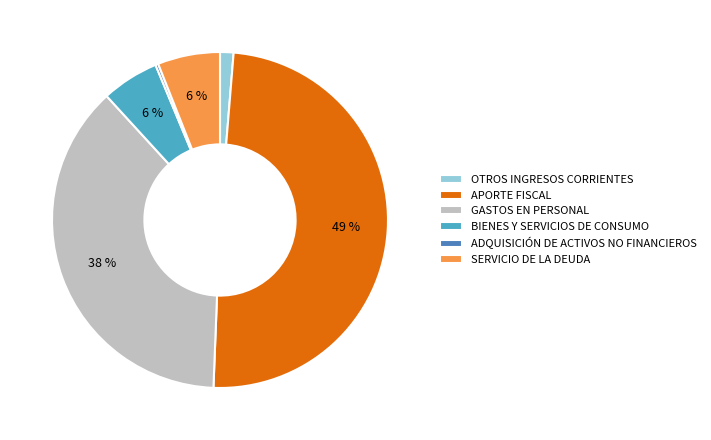

Is APORTE FISCAL the majority of the pie?

No